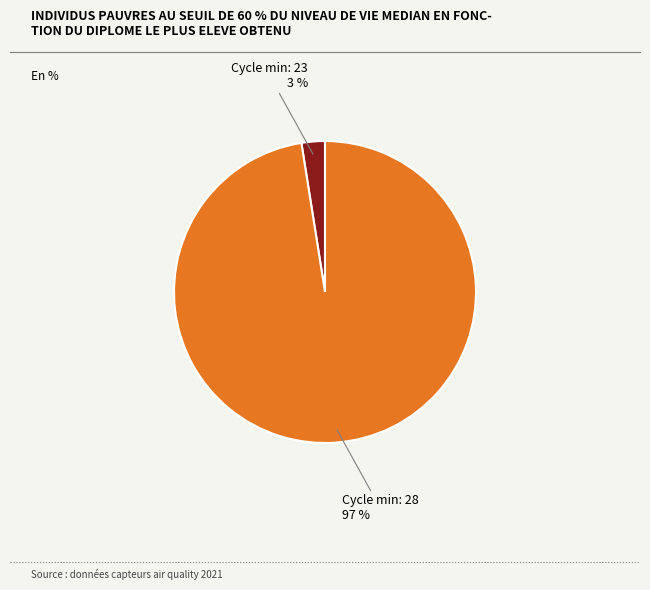

To the nearest percent, what is the average slice percentage?

50%